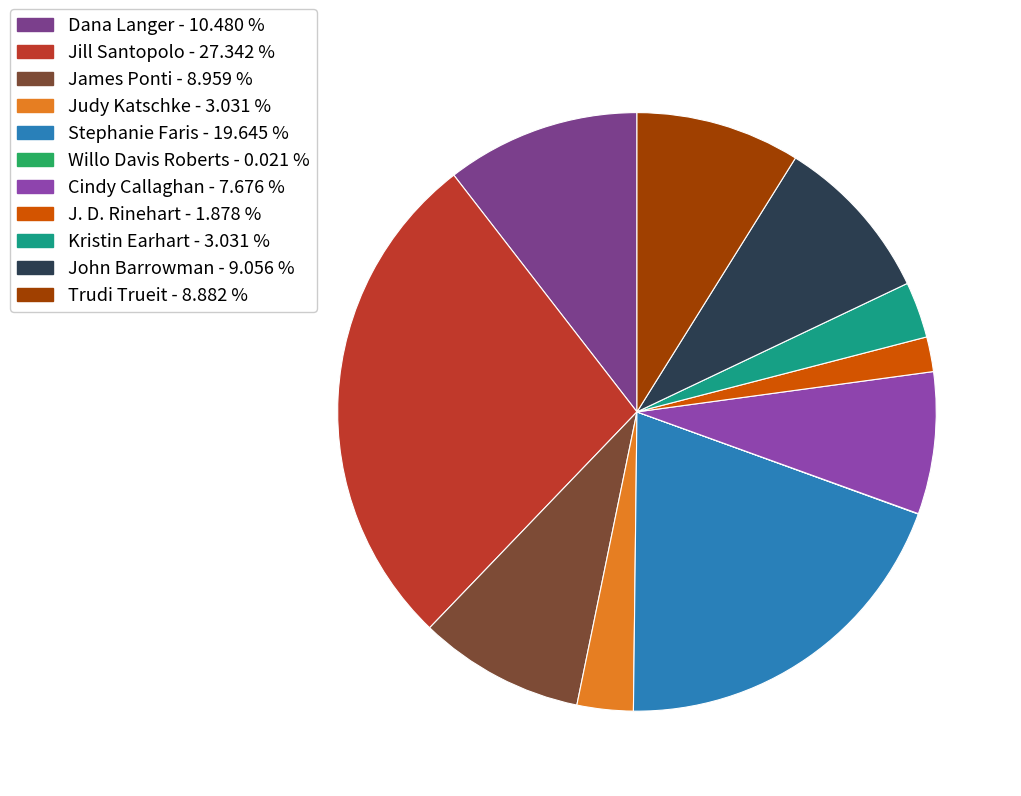

Is there a majority slice in this chart?

No